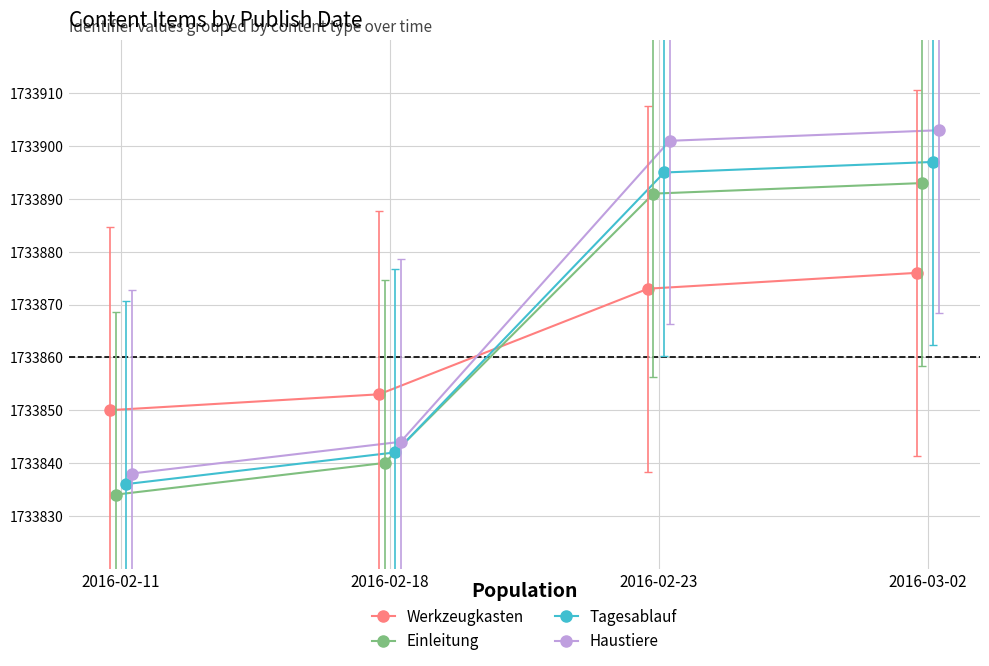

What is the value of the Werkzeugkasten point at the 3rd from the left?

1733873